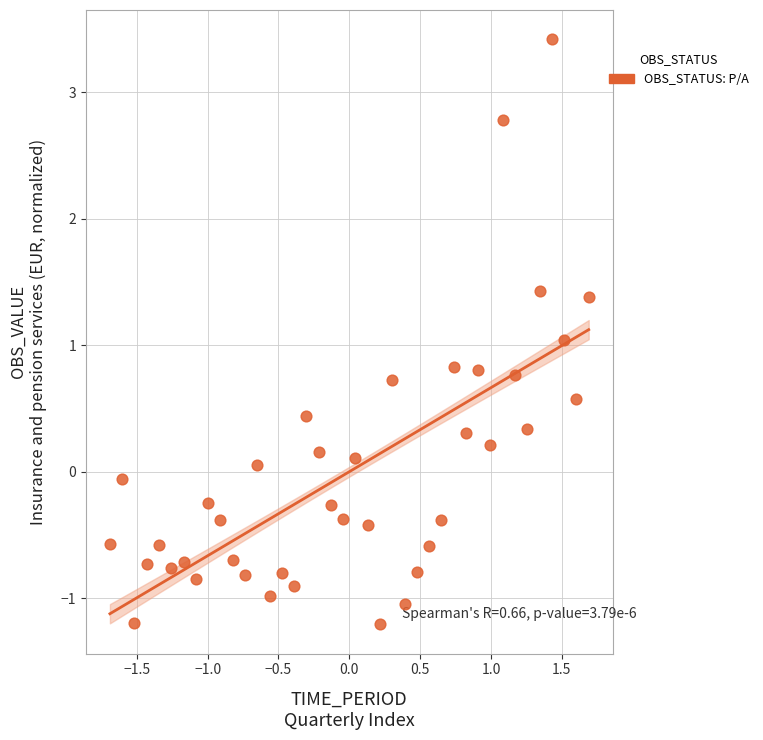

What is the range of X values (max minus min)?

3.4